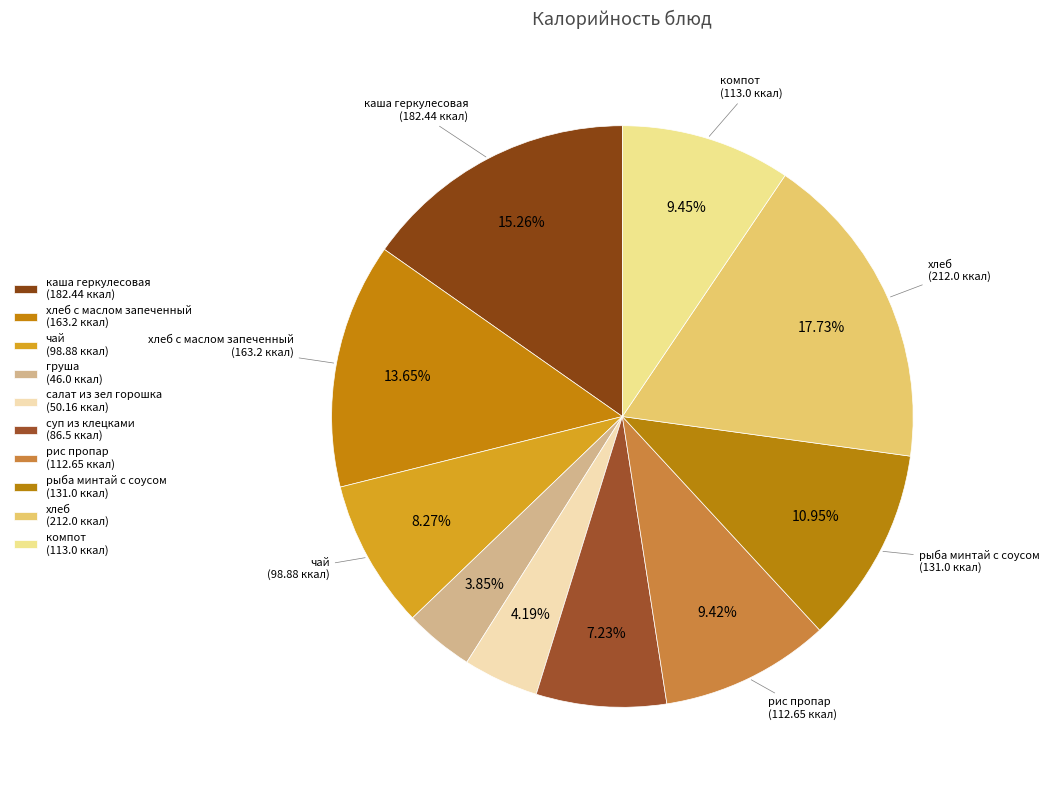

How many segments does this pie chart have?

10